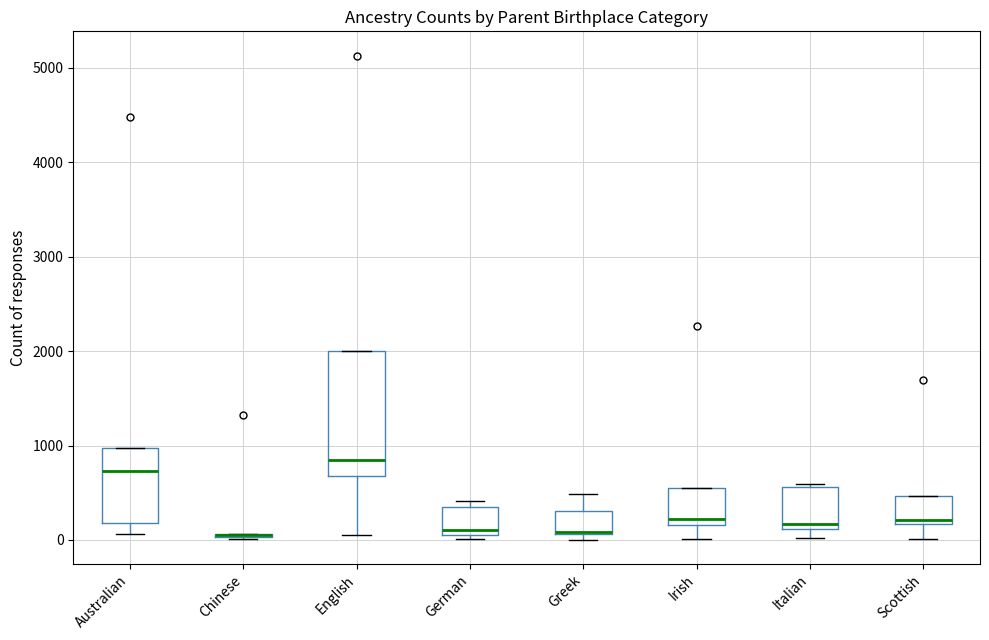

Comparing the boxes themselves (not the whiskers), which one is the tallest?

English